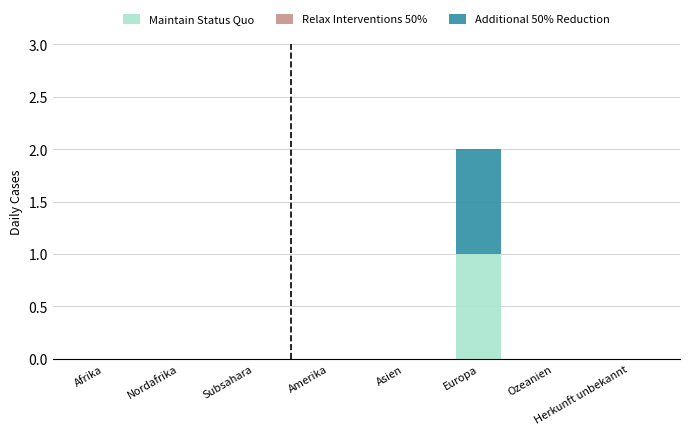

At which category is the sum across all series the highest?

Europa